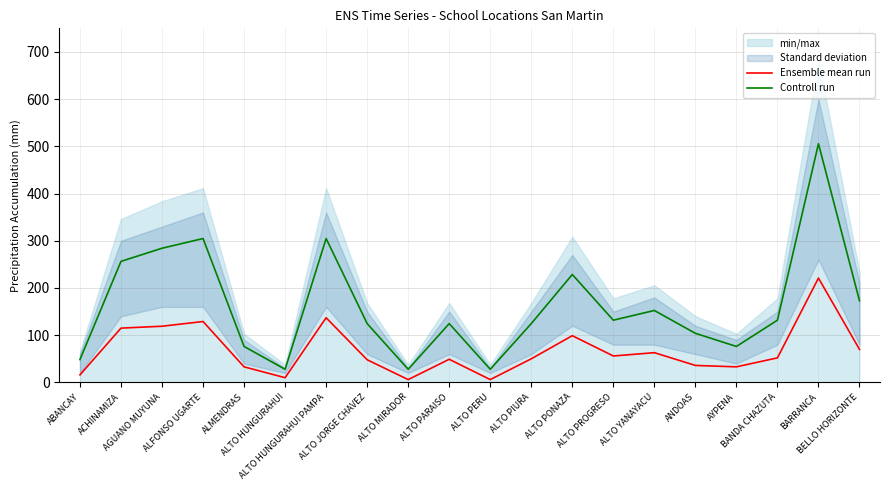

At which label is Ensemble mean run closest to 113?

ACHINAMIZA